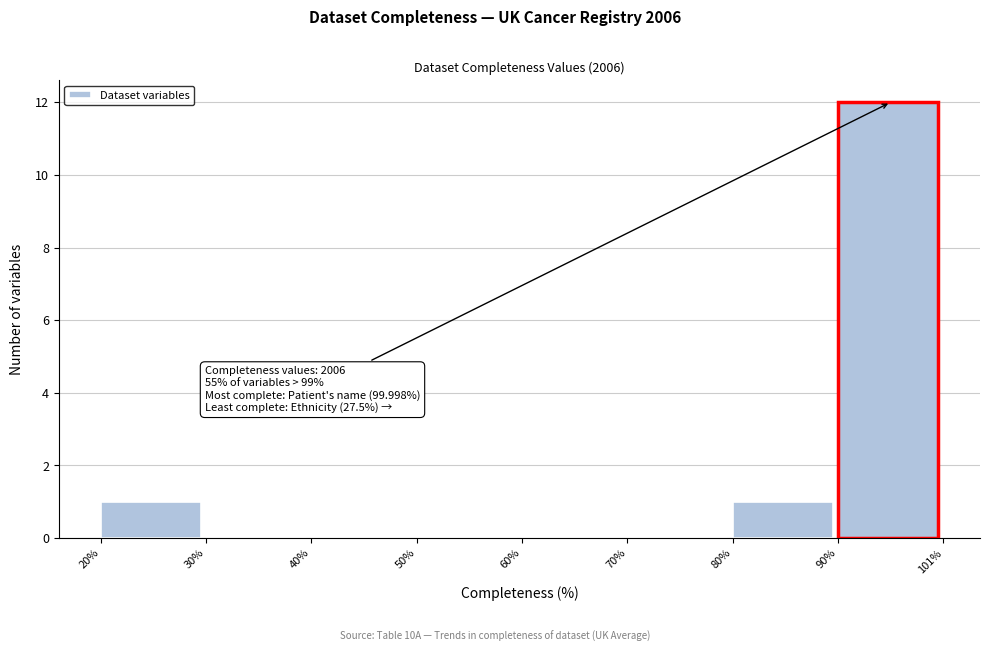

Over which range of the x-axis is the bar tallest?

90% to 101%